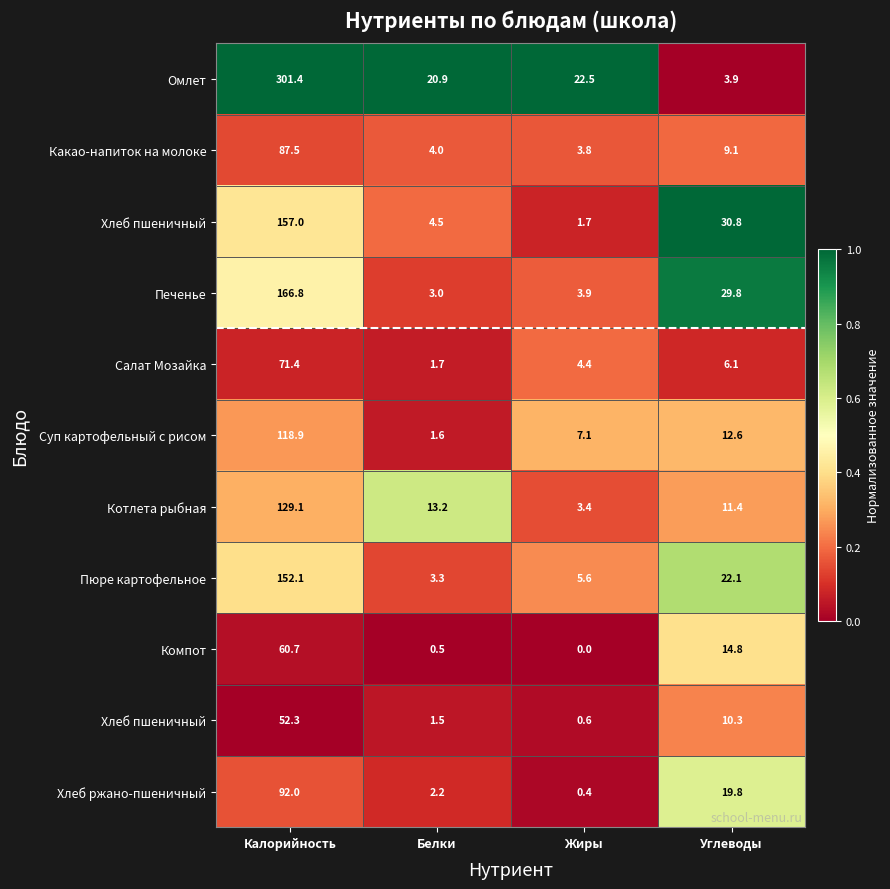

At how many categories does at least one series exceed 0?

4